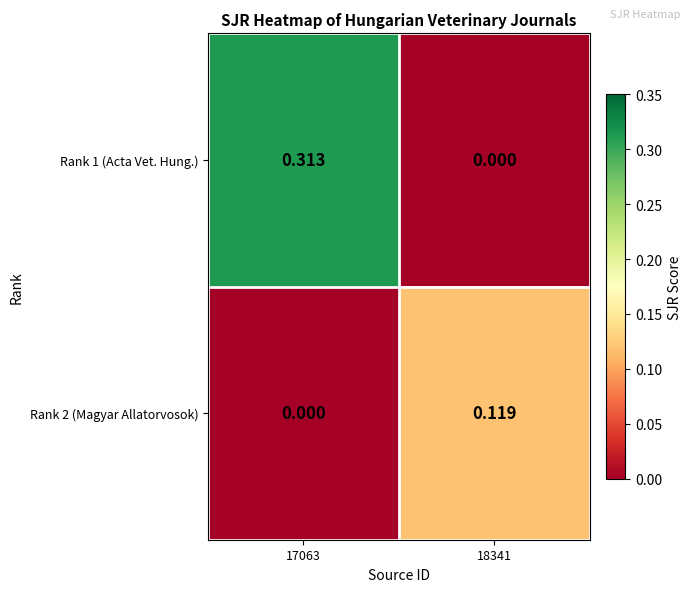

Between 17063 and 18341, which series saw the biggest shift?

Rank 1 (Acta Vet. Hung.)